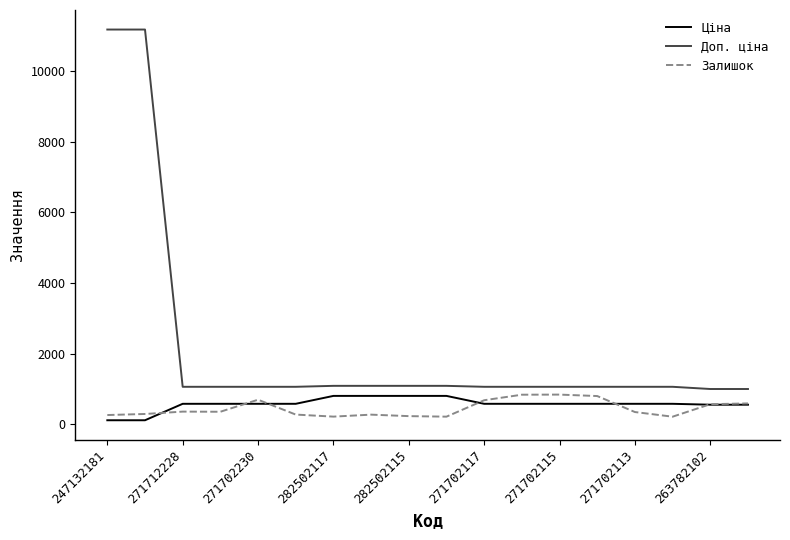

Which series has the largest total across all categories?

Доп. ціна